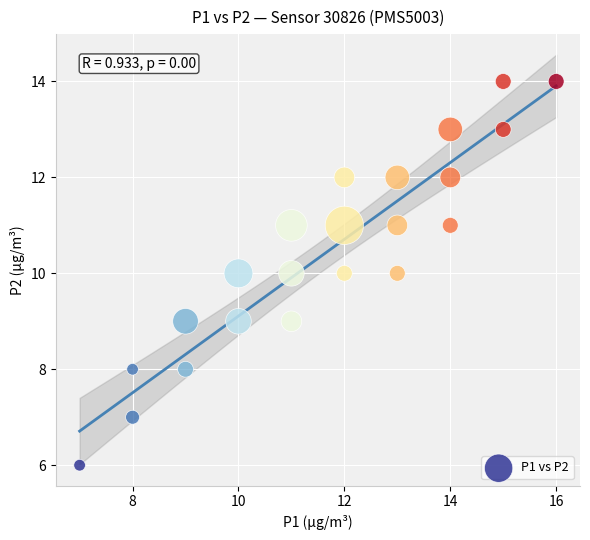

What is the range of Y values (max minus min)?

8